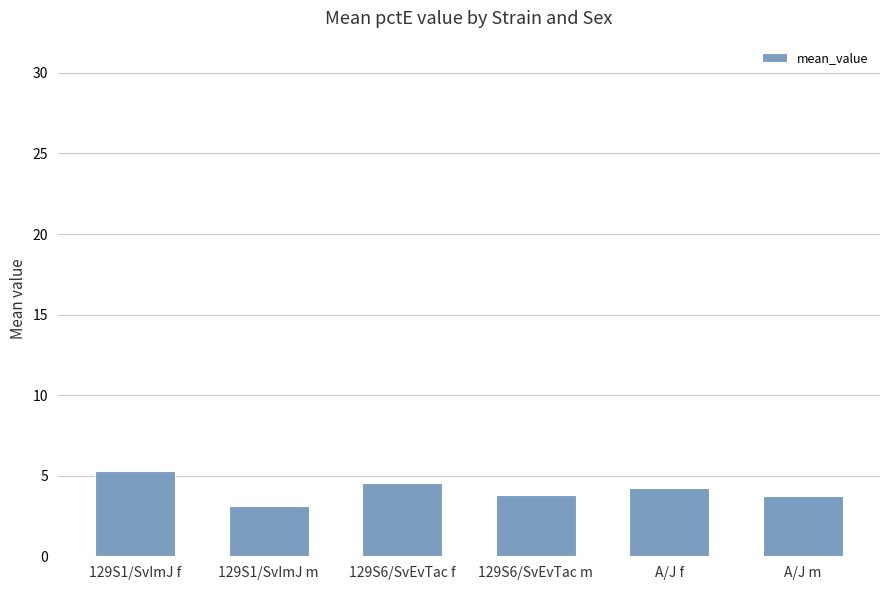

What position from the left is 129S6/SvEvTac f?

3